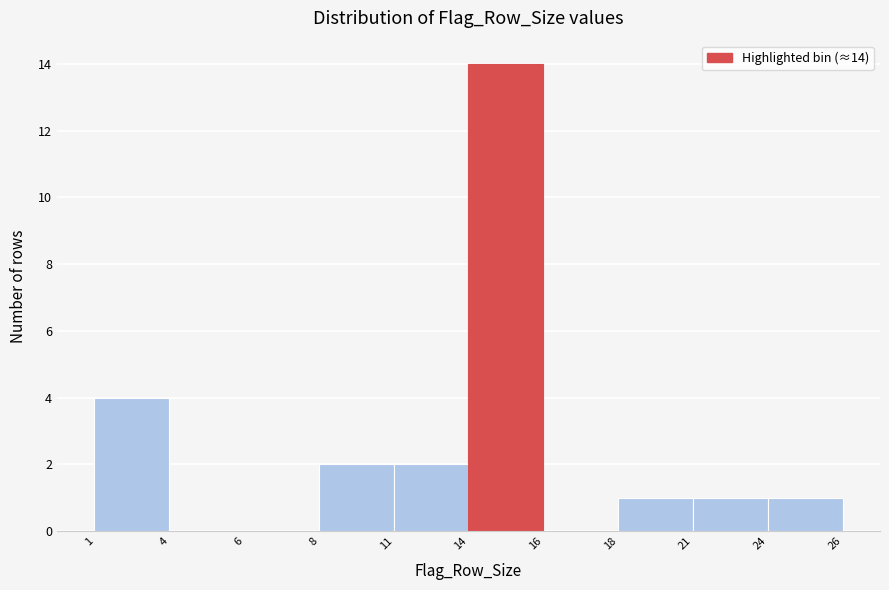

Reading left to right, extract all data points from this chart.

1=4	4=0	6=0	8=2	11=2	14=14	16=0	18=1	21=1	24=1